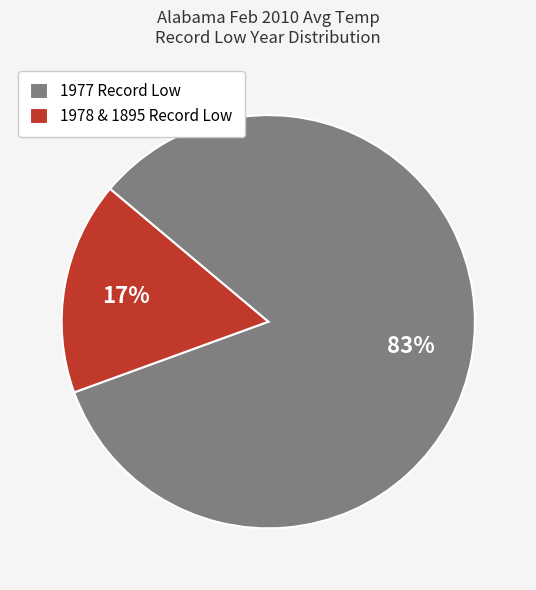

Which slice is the largest?

1977 Record Low